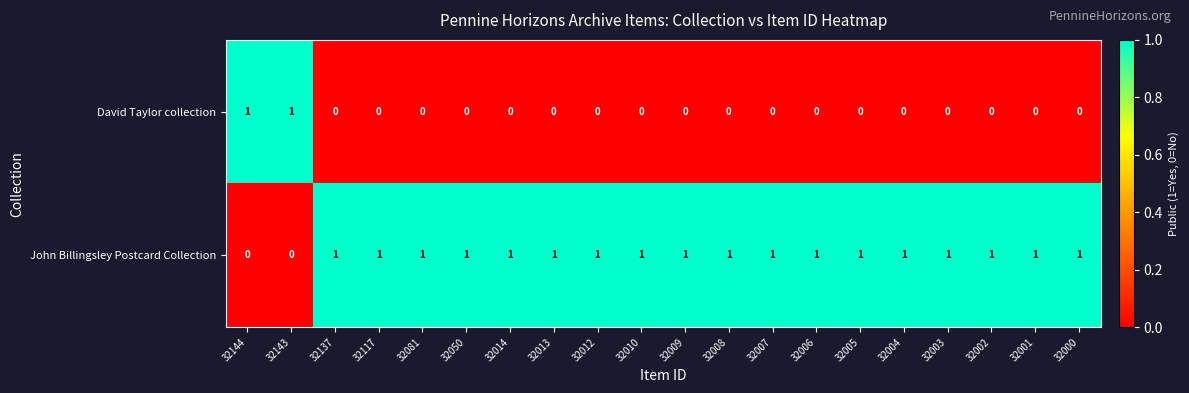

List the series in order of their overall mean, lowest first.

David Taylor collection, John Billingsley Postcard Collection